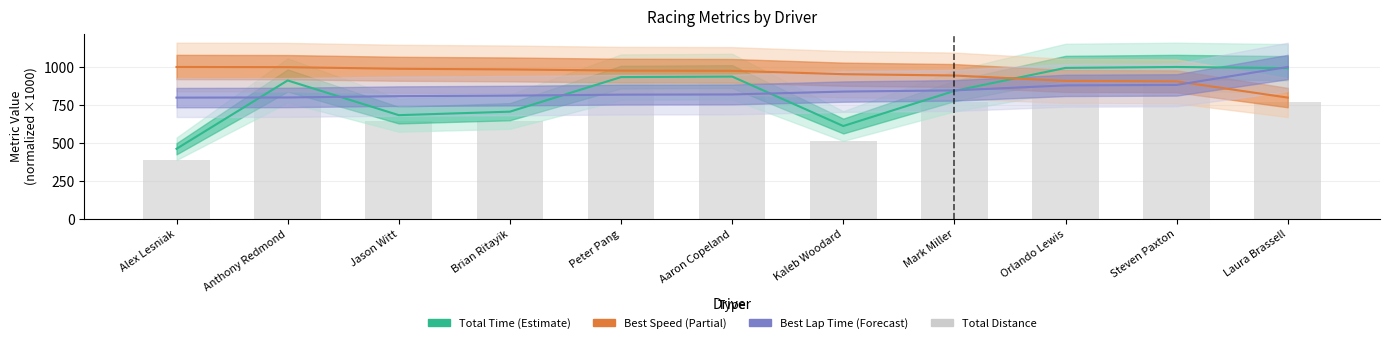

What is the smallest value displayed?

385.7